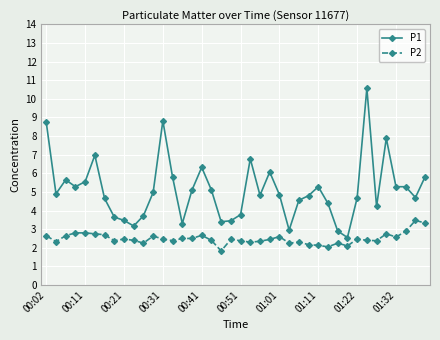

What is the highest value of the P1 series?

10.6